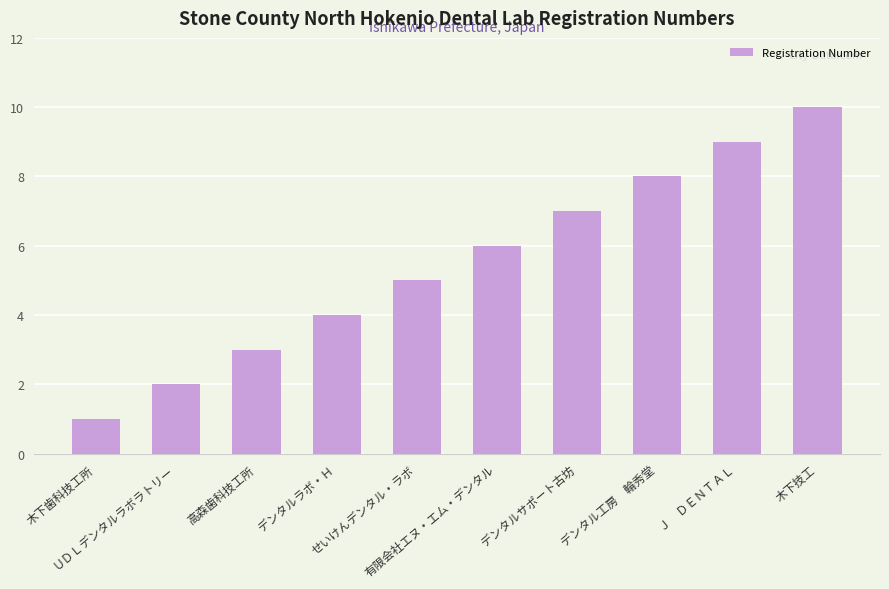

Rank the categories by value from lowest to highest.

木下歯科技工所, ＵＤＬデンタルラボラトリー, 高森歯科技工所, デンタルラボ・Ｈ, せいけんデンタル・ラボ, 有限会社エヌ・エム・デンタル, デンタルサポート古坊, デンタル工房　輪秀堂, Ｊ　ＤＥＮＴＡＬ, 木下技工